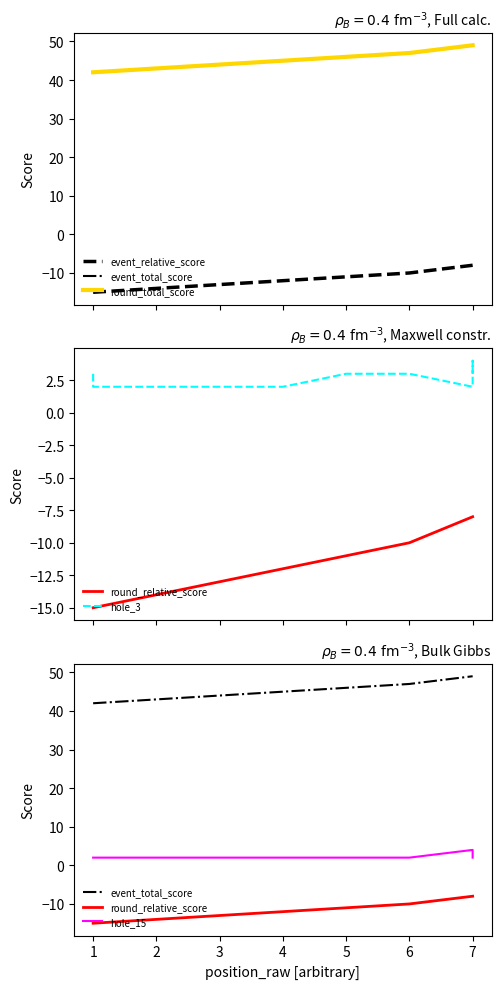

Count the number of data series in this chart.

6